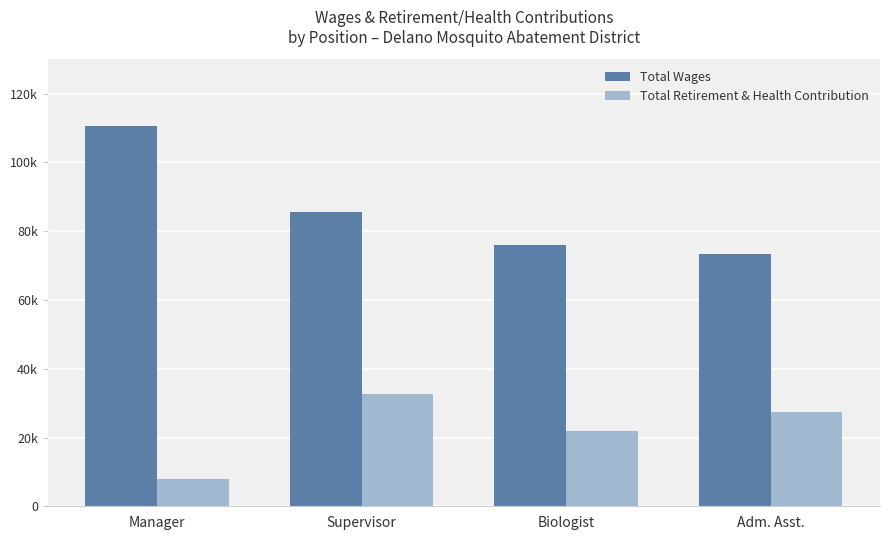

Which category has the lowest value in the Total Retirement & Health Contribution series?

Manager